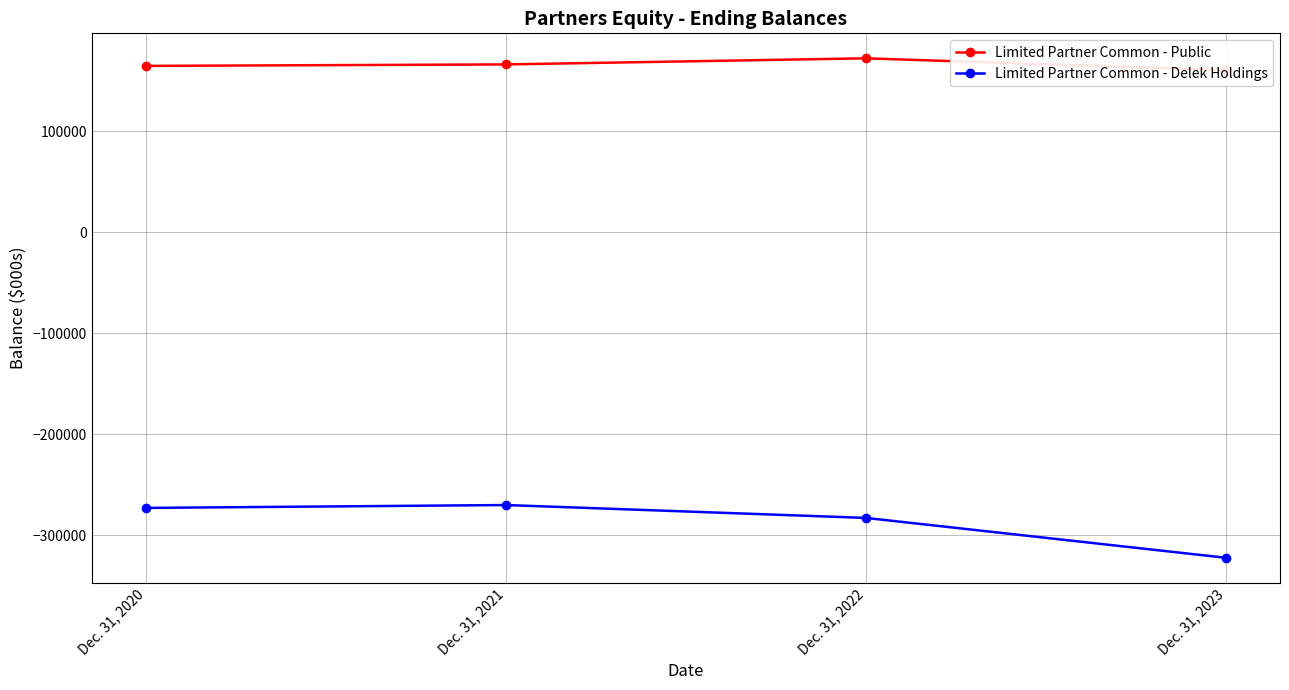

What is the spread (max minus min) of values at Dec. 31, 2021?

436126